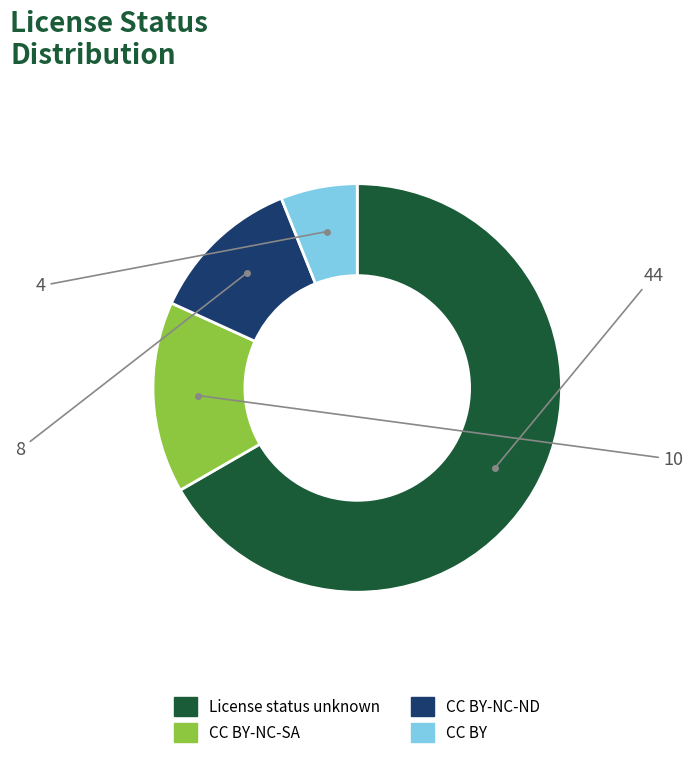

Does any single category account for the majority?

Yes